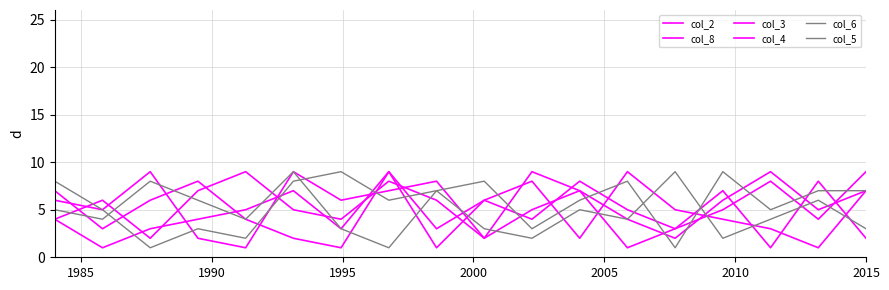

How many lines are shown in the chart?

6